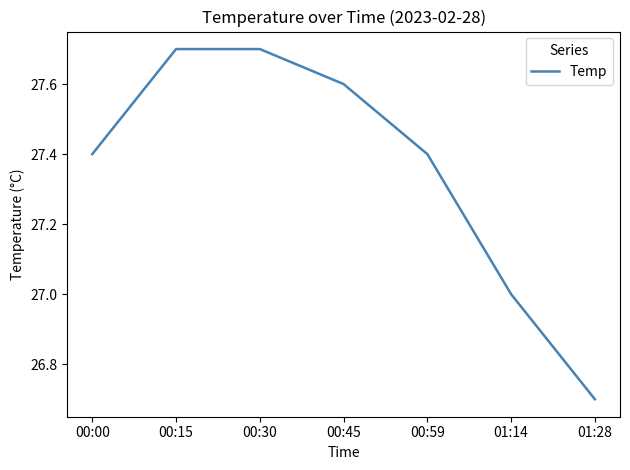

What is the approximate value at 00:15?

27.7